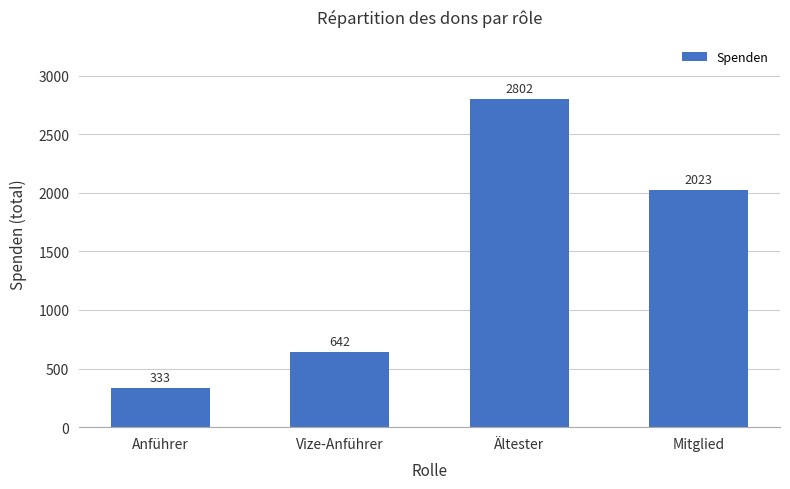

Reading left to right, list all the values displayed in this chart.

333	642	2802	2023